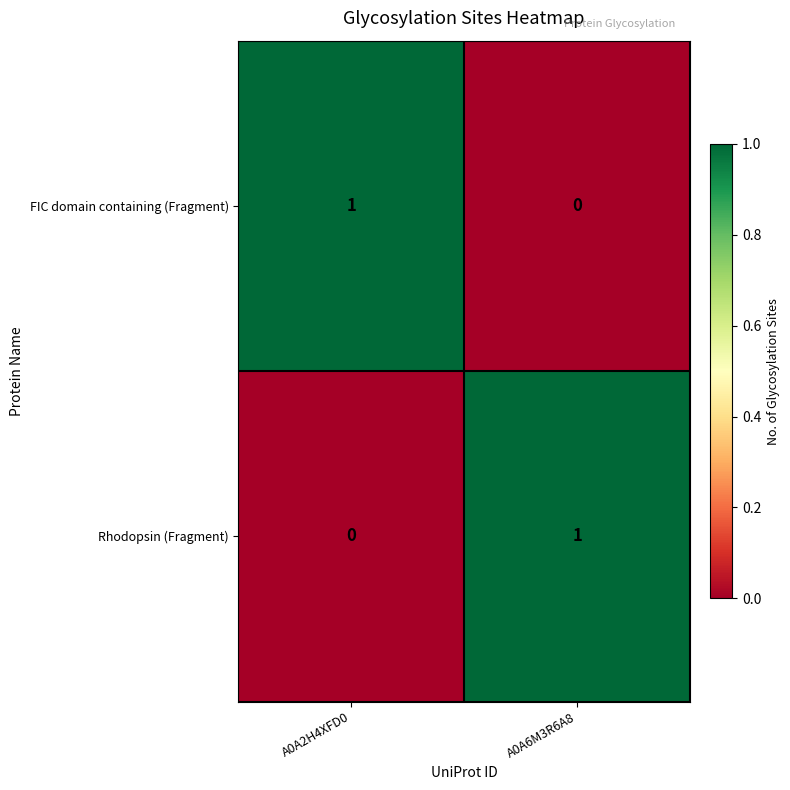

At which label does Rhodopsin (Fragment) reach its peak?

A0A6M3R6A8